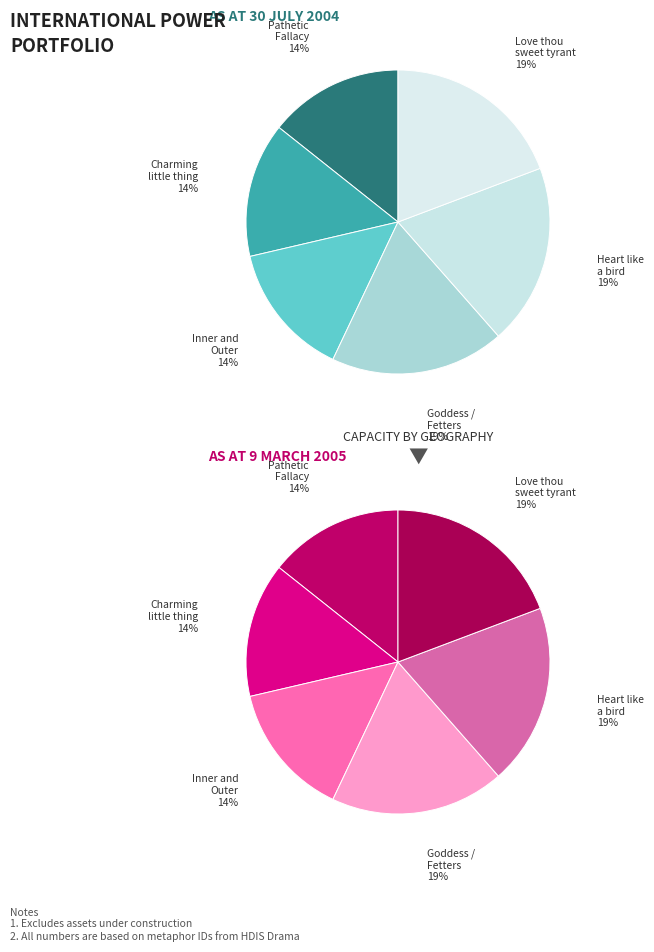

How many slices are in this pie chart?

6